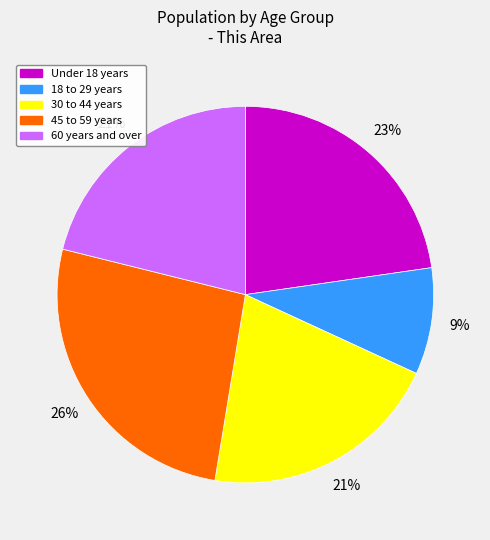

To the nearest percent, what portion does 30 to 44 years represent?

21%